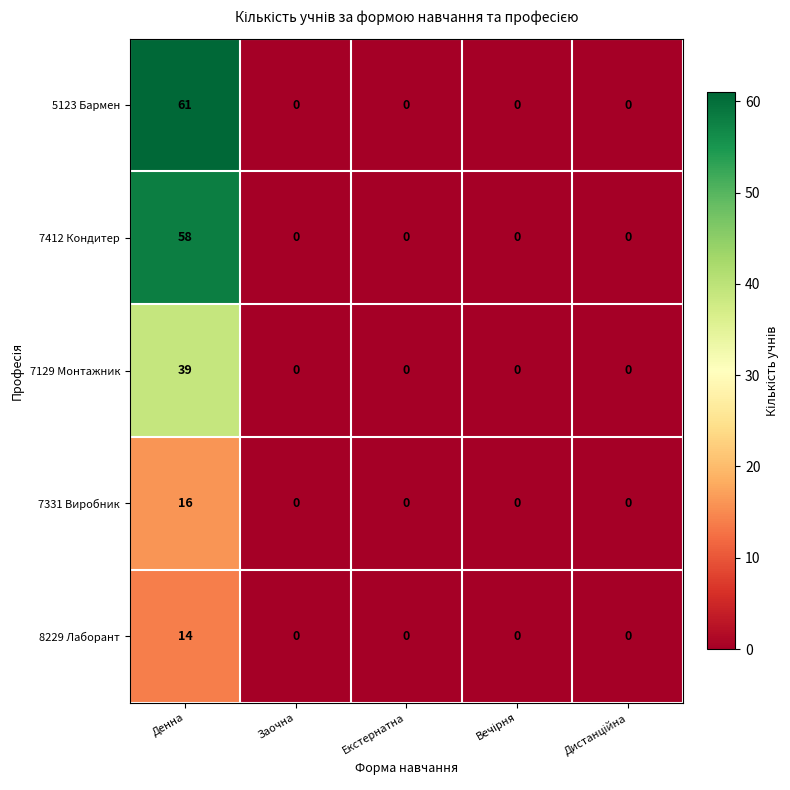

At which category is the sum across all series the highest?

Денна